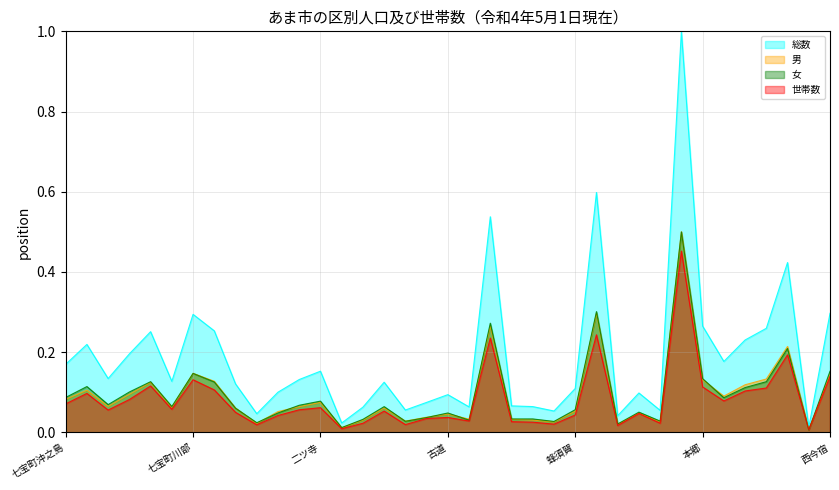

How many data points does each series have?

37